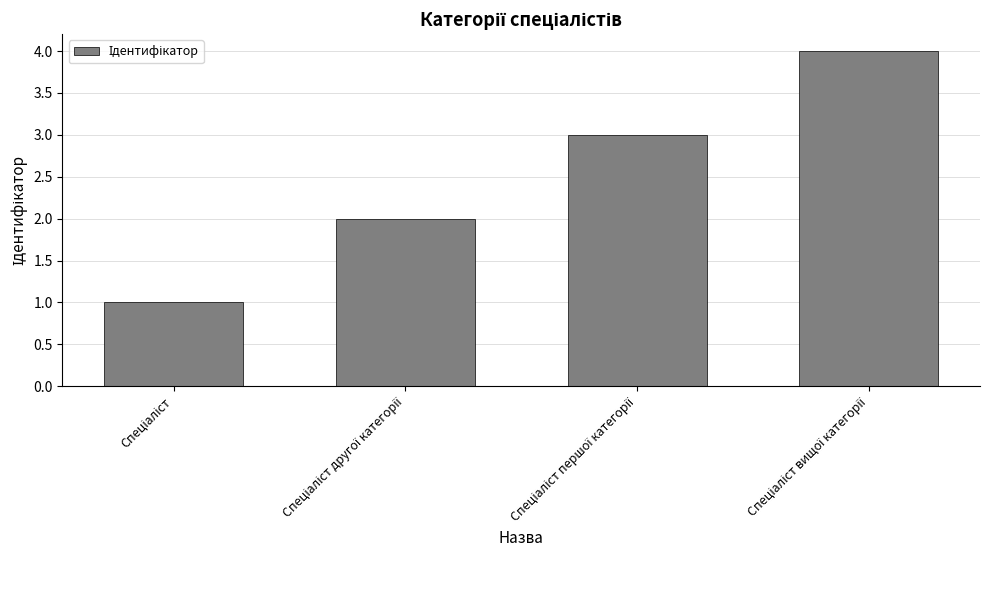

What is the difference between the maximum and minimum values?

3